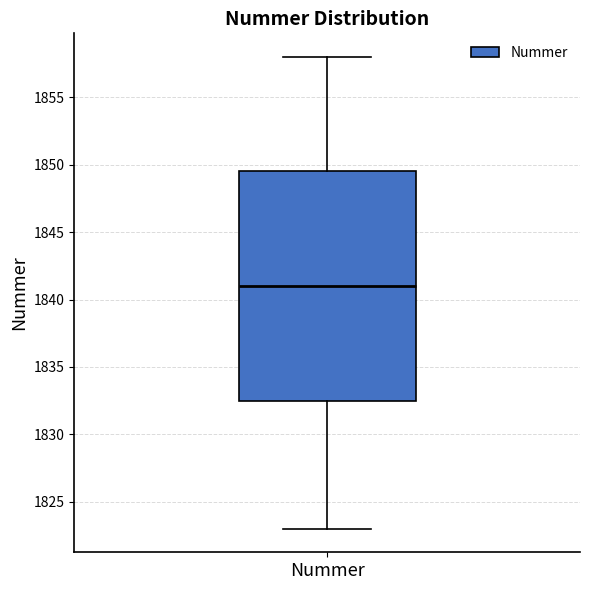

Transcribe this box plot: give where the median line is, the range the box spans, and where the two whiskers end, as read against the y-axis. The values are not printed on the chart, so give them approximately, as read against the axis.

median 1841.0, box 1832.5 to 1849.5, whiskers 1823.0 to 1858.0